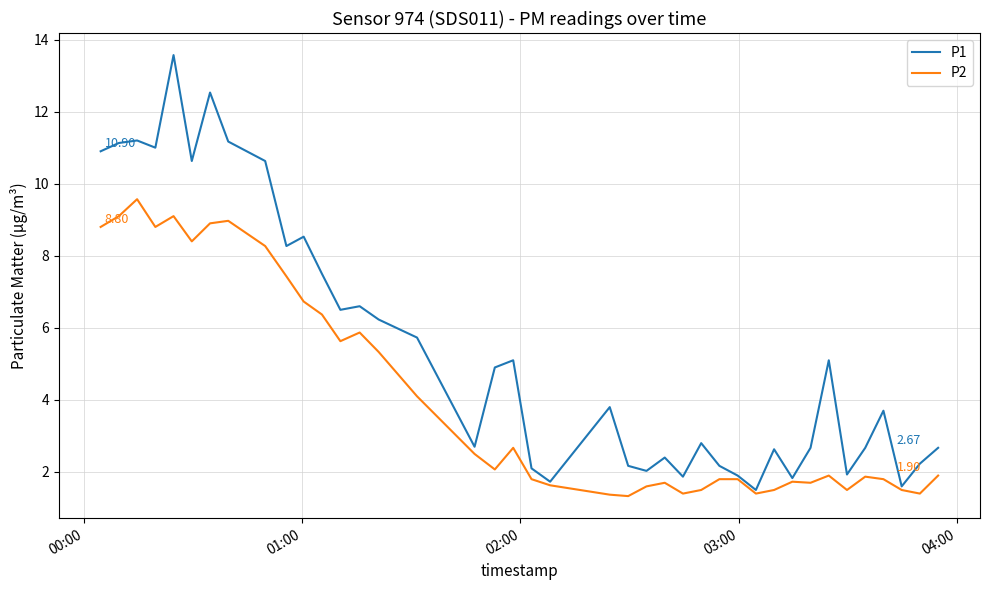

What is the lowest value of the P2 series?

1.3